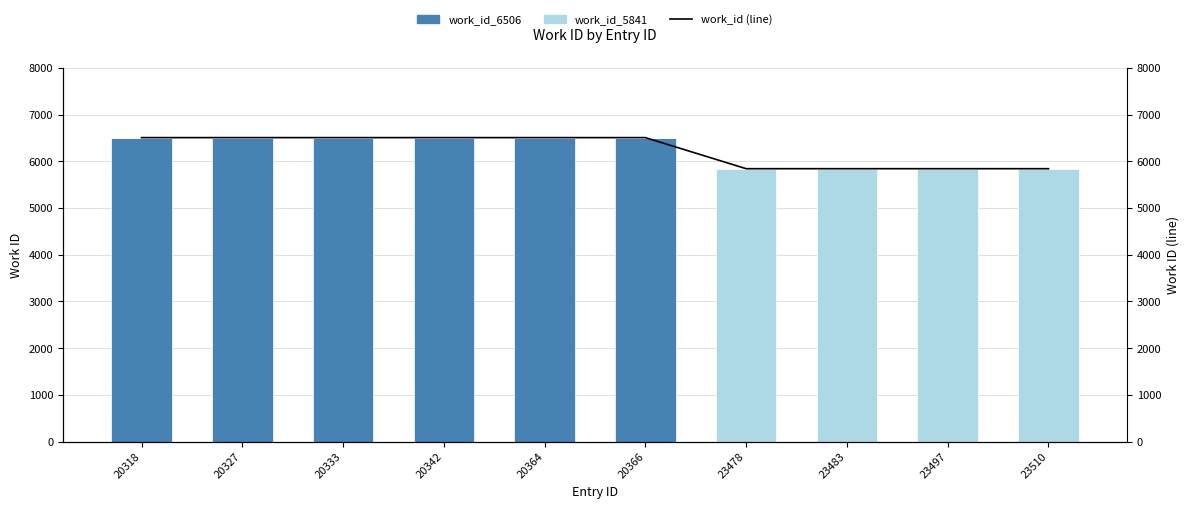

How many work_id_6506 values are between 0 and 6506?

10